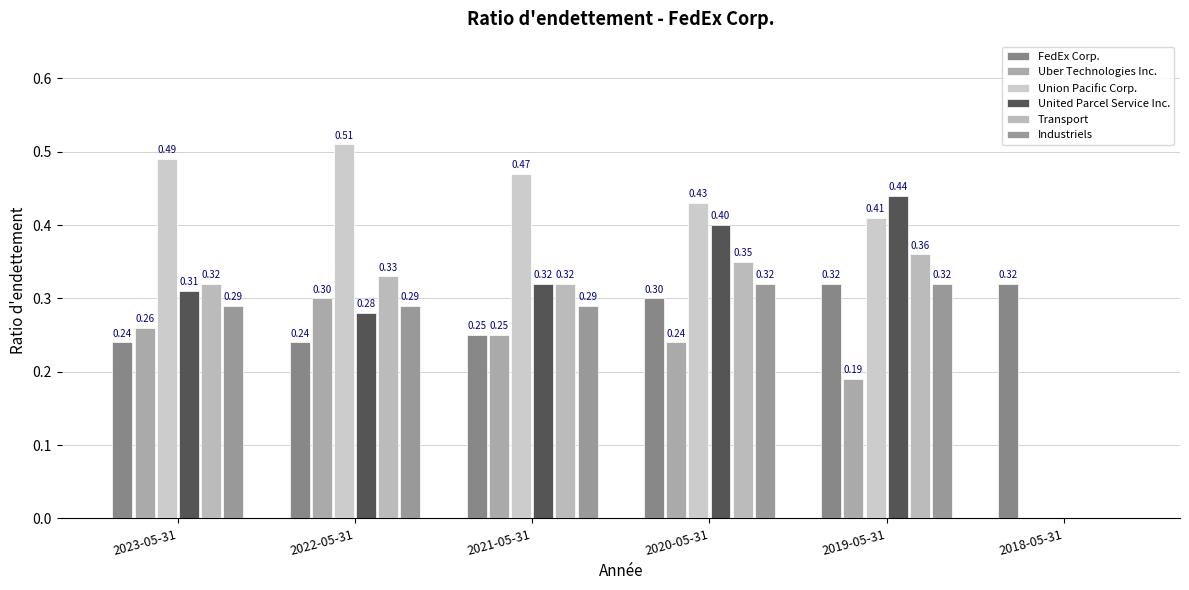

What is the difference between the maximum and minimum values in the Union Pacific Corp. series?

0.5